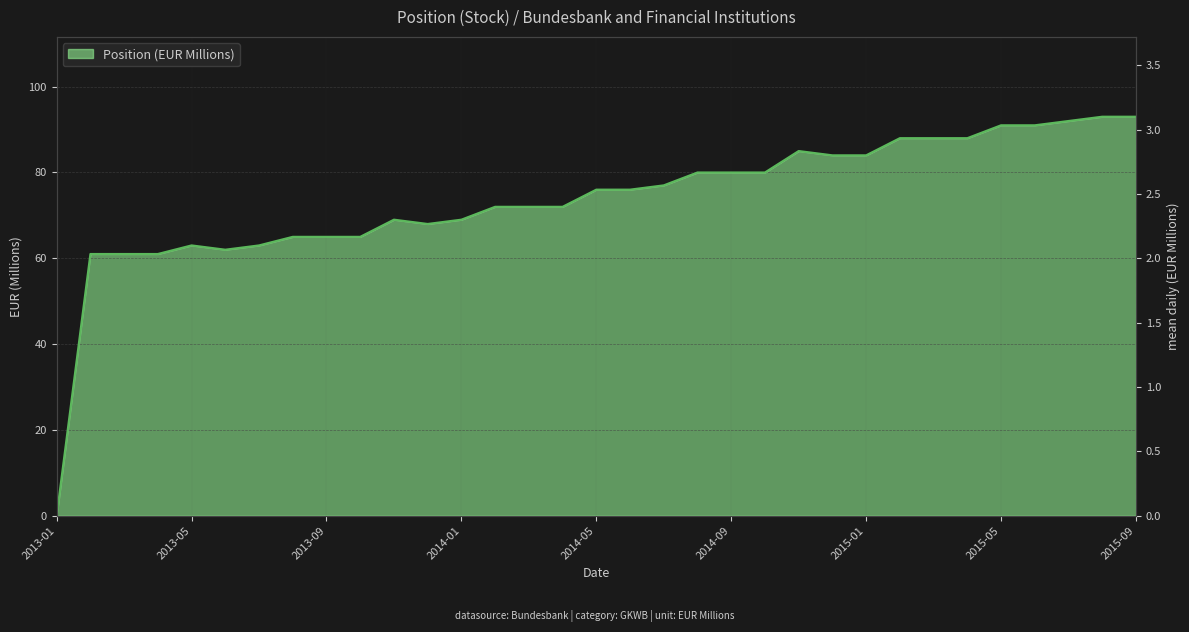

Reading left to right, transcribe all the data shown in this chart.

0	61	61	61	63	62	63	65	65	65	69	68	69	72	72	72	76	76	77	80	80	80	85	84	84	88	88	88	91	91	92	93	93